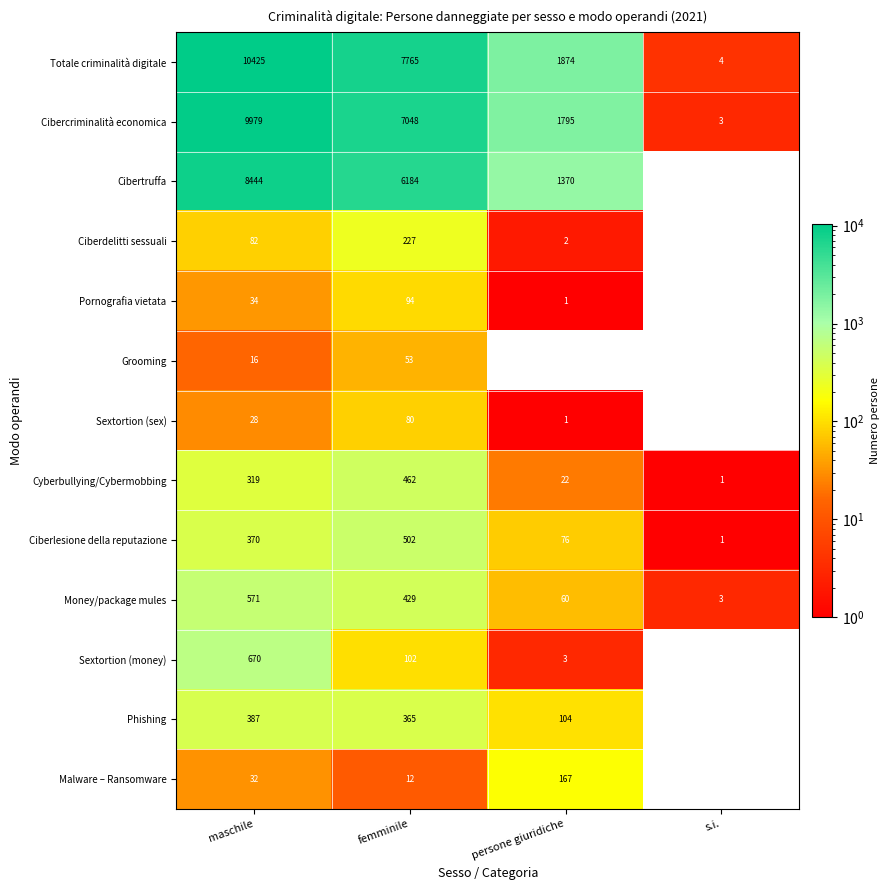

At maschile, list the series in order from smallest to largest.

Grooming, Sextortion (sex), Malware – Ransomware, Pornografia vietata, Ciberdelitti sessuali, Cyberbullying/Cybermobbing, Ciberlesione della reputazione, Phishing, Money/package mules, Sextortion (money), Cibertruffa, Cibercriminalità economica, Totale criminalità digitale